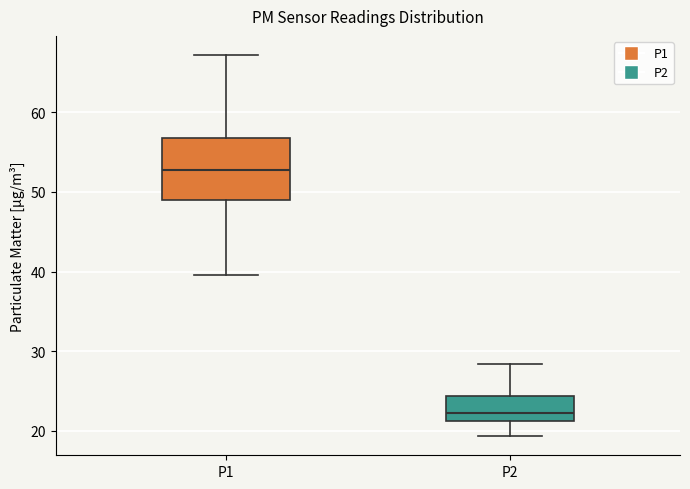

Which box is the tallest, from its lower edge to its upper edge?

P1